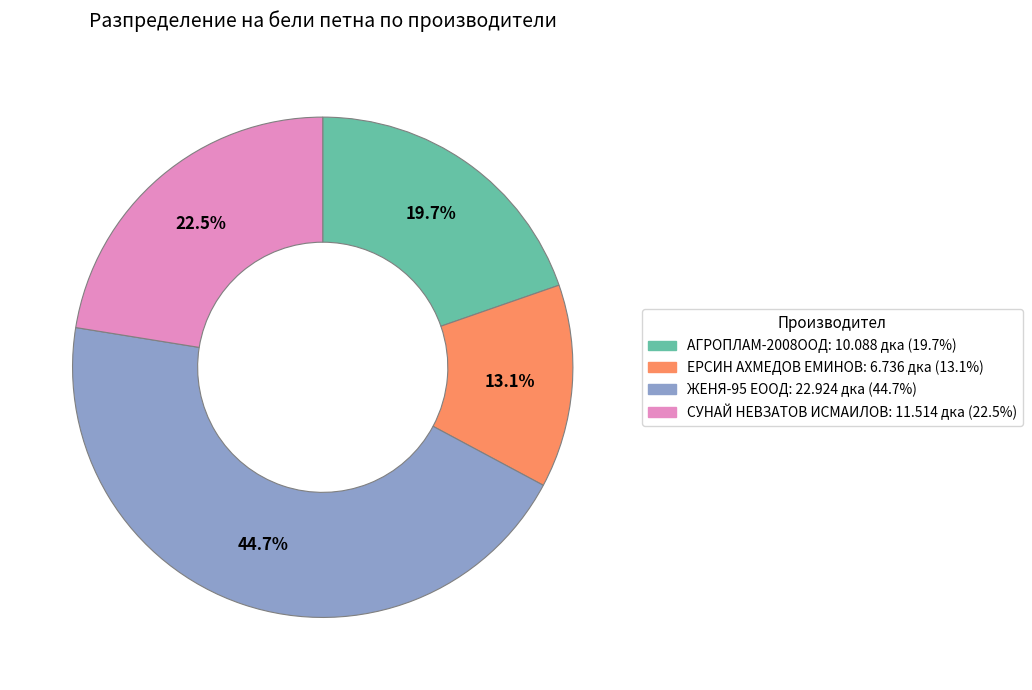

Combined, do ЕРСИН АХМЕДОВ ЕМИНОВ and АГРОПЛАМ-2008ООД account for over 50%?

No